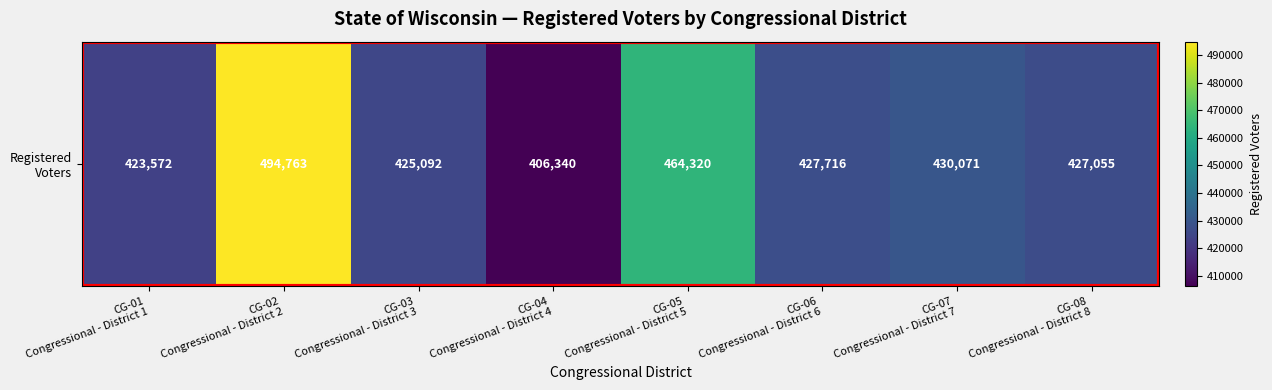

Reading right to left, list all the values displayed in this chart.

CG-08
Congressional - District 8=427055	CG-07
Congressional - District 7=430071	CG-06
Congressional - District 6=427716	CG-05
Congressional - District 5=464320	CG-04
Congressional - District 4=406340	CG-03
Congressional - District 3=425092	CG-02
Congressional - District 2=494763	CG-01
Congressional - District 1=423572